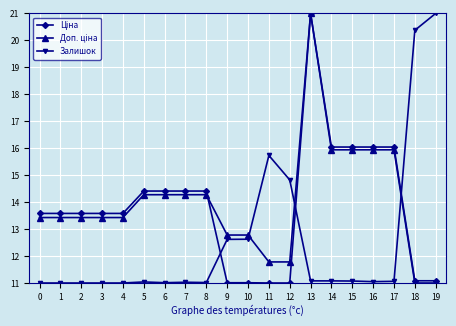

What is the difference between the maximum and minimum values in the Залишок series?

10.0